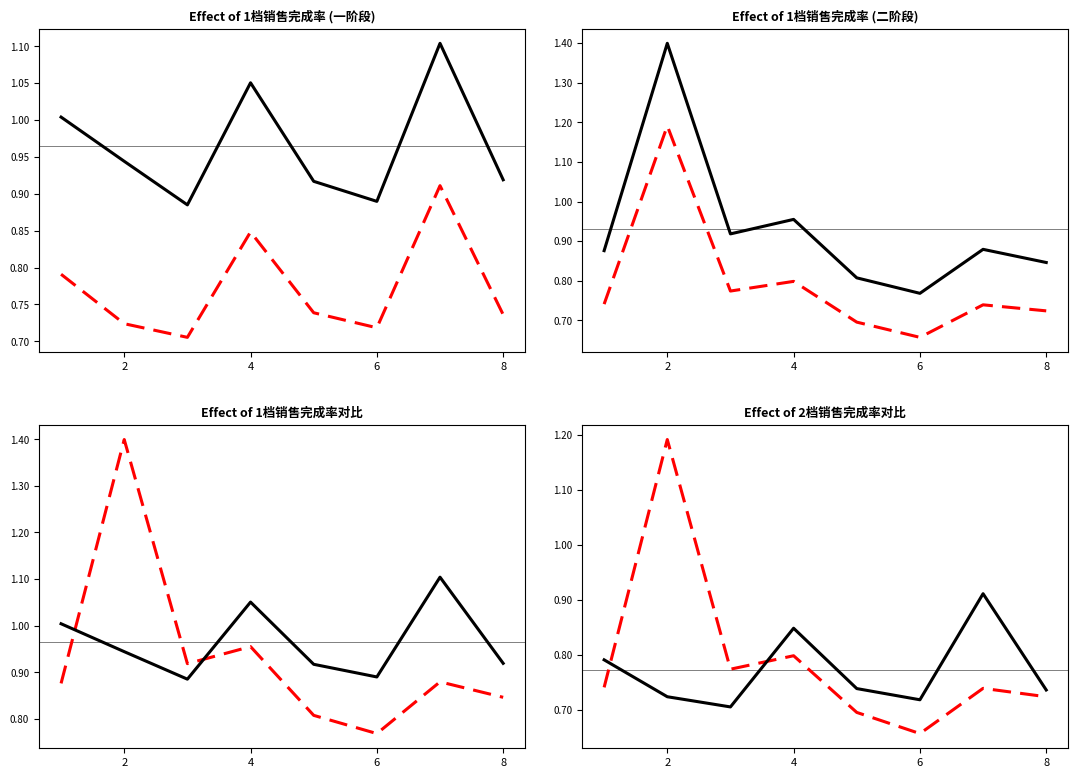

What is the value of the 2档销售完成率(二阶段) point at the 4th from the left?

0.8